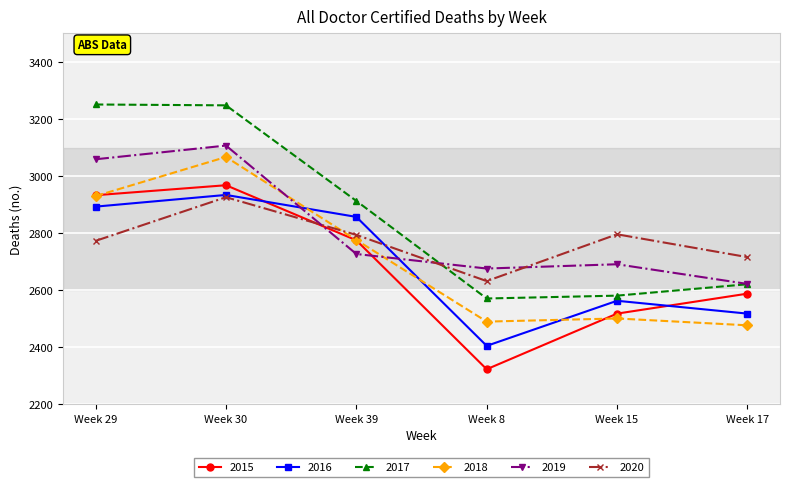

What is the label of the 3rd point from the left?

Week 39